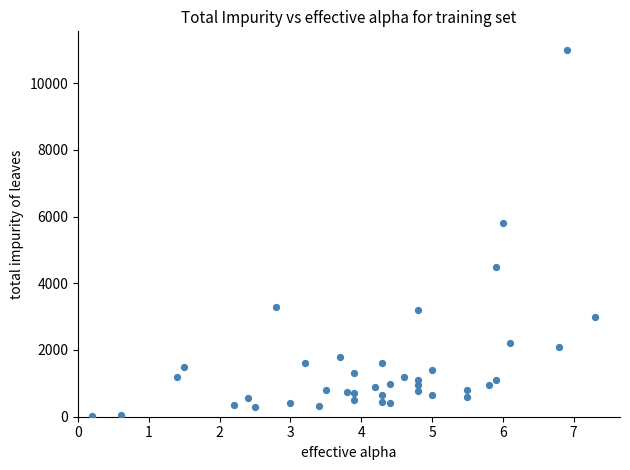

What Y value in the scatter plot is closest to 5507?

5800